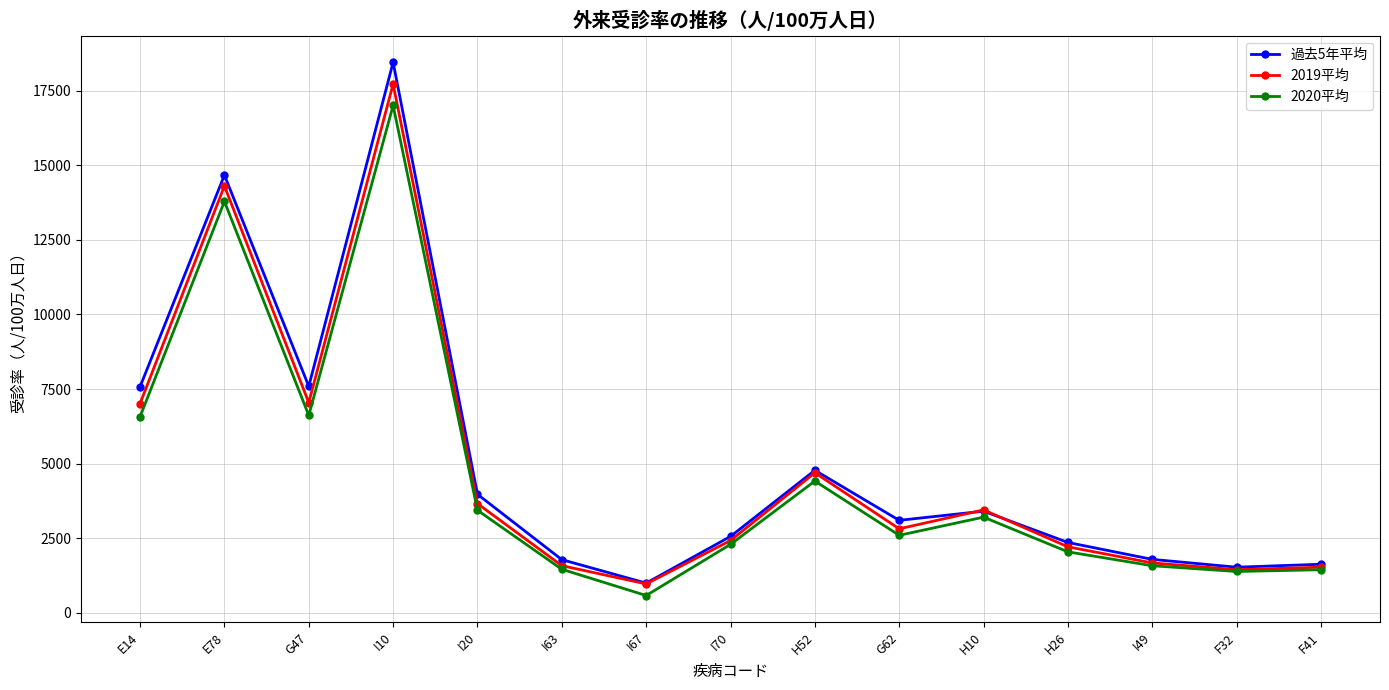

What are all the series names shown in the legend?

過去5年平均, 2019平均, 2020平均